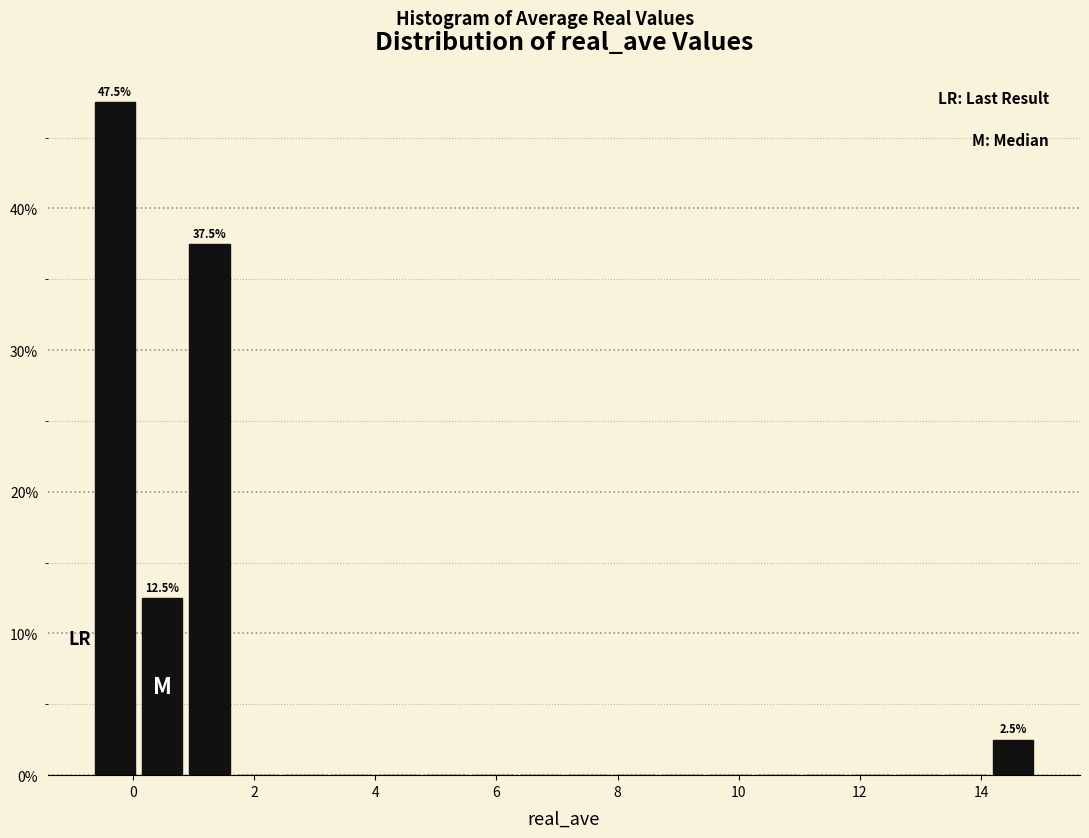

Around what value on the x-axis is the tallest bar? Give the approximate position of its centre, as read against the axis.

-0.2